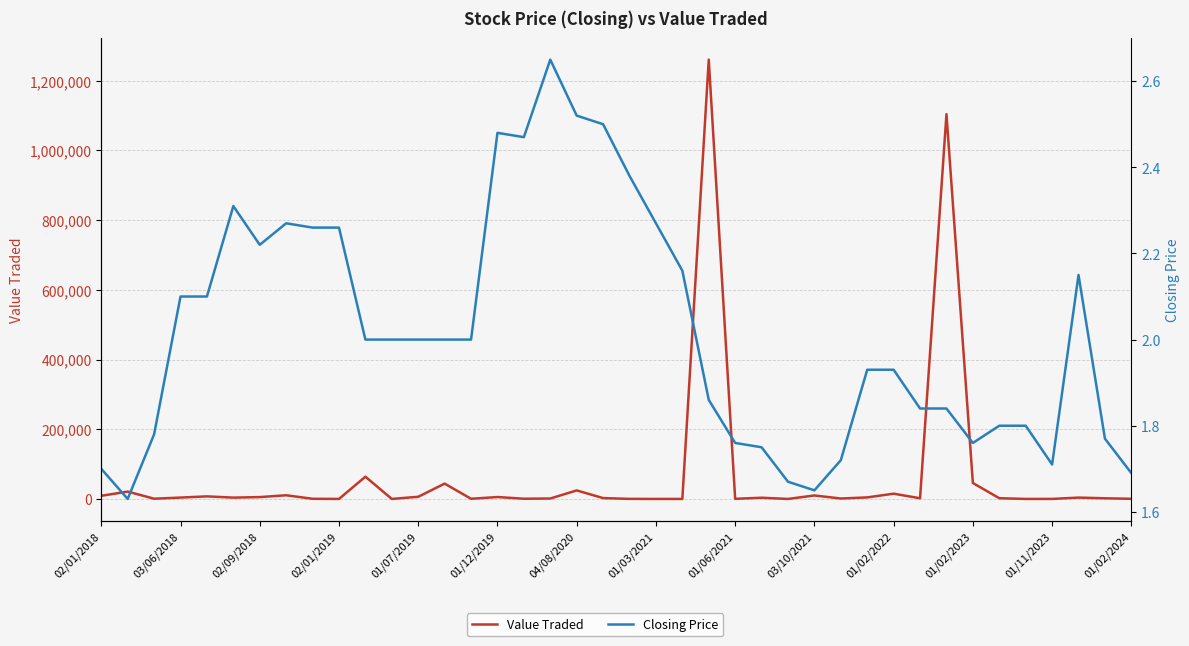

What is the maximum value shown in the chart?

1260599.0